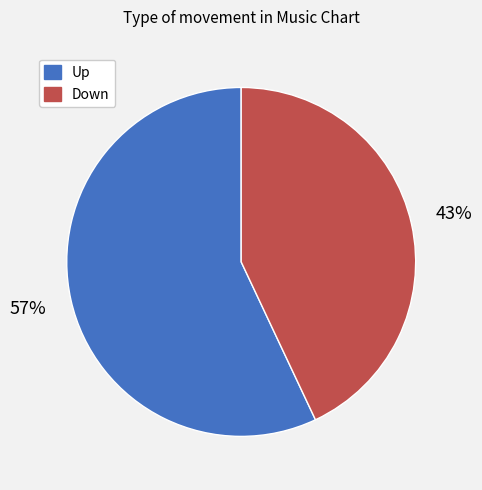

To the nearest percent, what is the average slice percentage?

50%